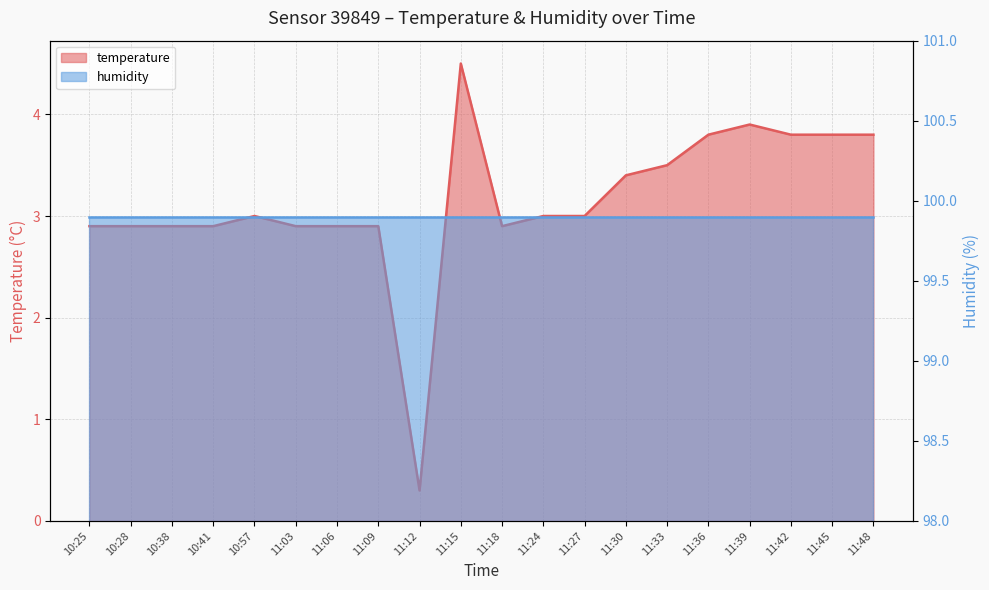

Is it true that the value at 11:03 is 1.0?

False